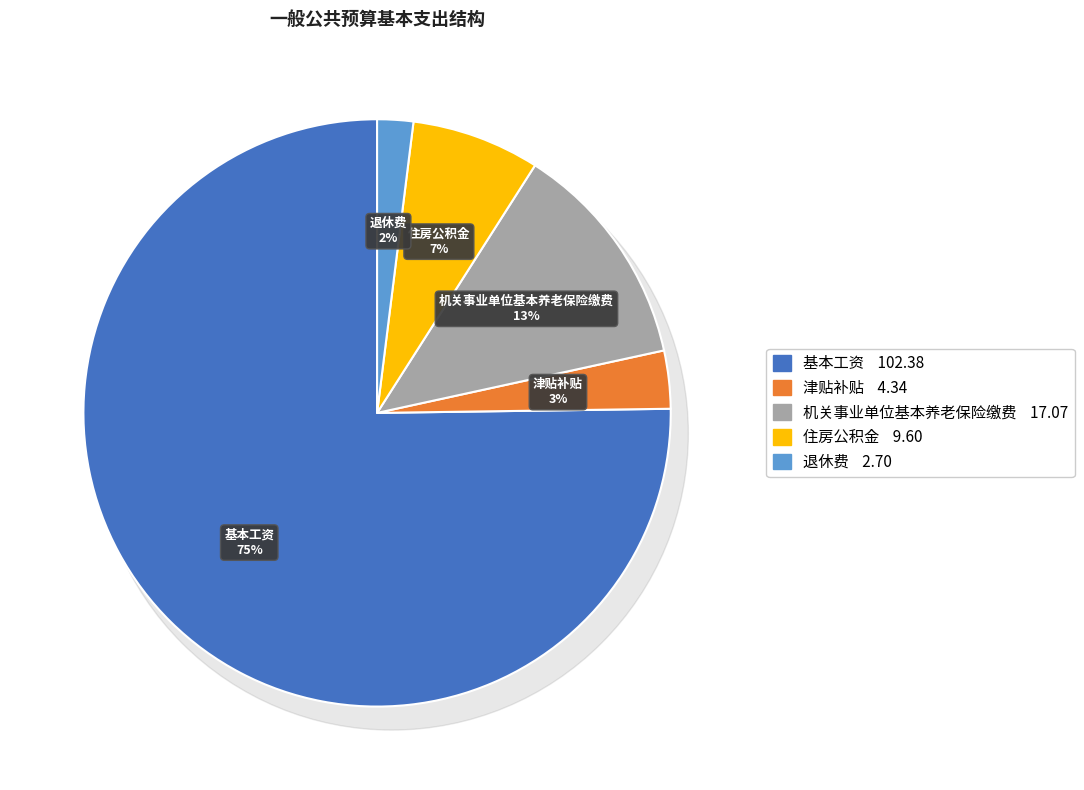

Does any single category account for the majority?

Yes